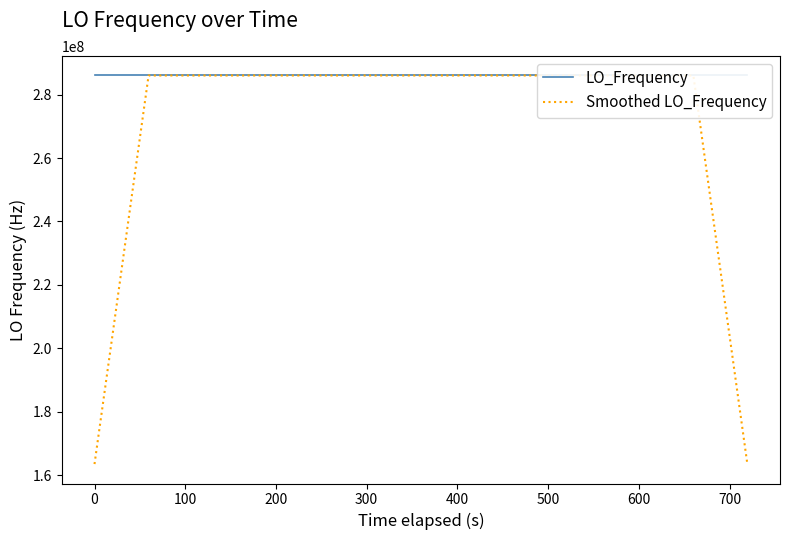

What is the minimum value for Smoothed LO_Frequency?

163455427.3